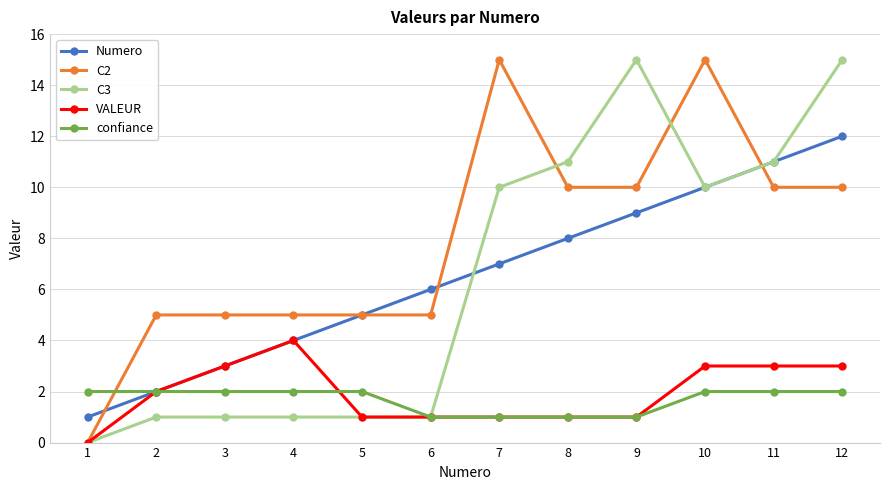

Is it true that C2 equals 18 at 12?

False